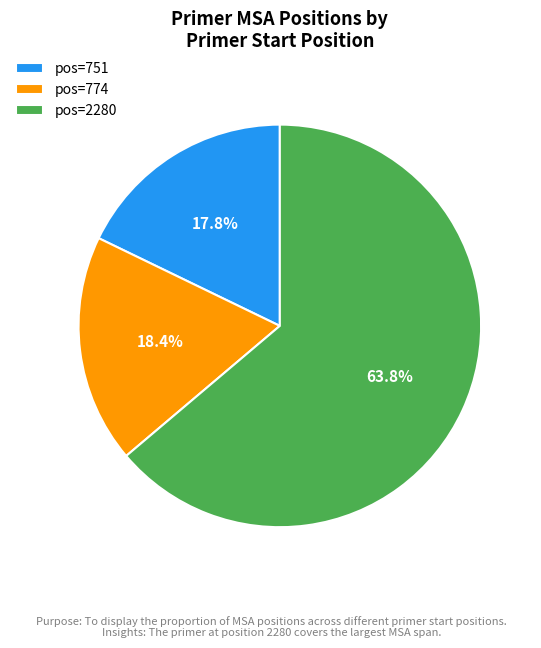

Rank the categories by value from lowest to highest.

pos=751, pos=774, pos=2280